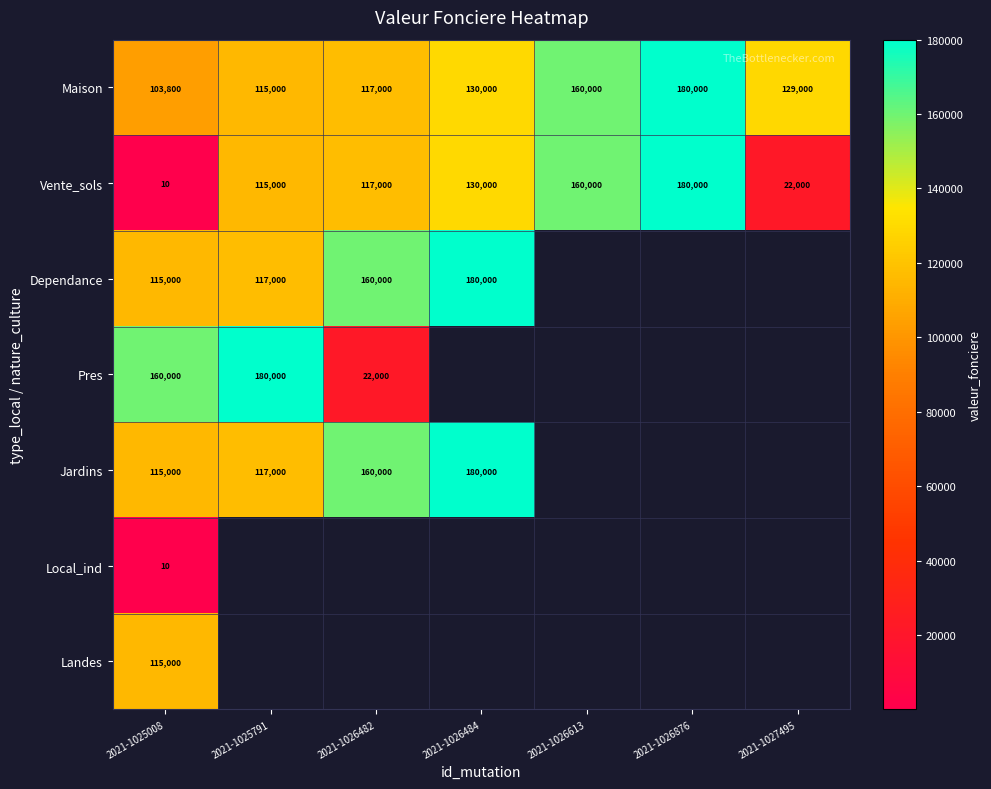

The Vente_sols series shows 180000 at 2021-1026876. True or false?

True